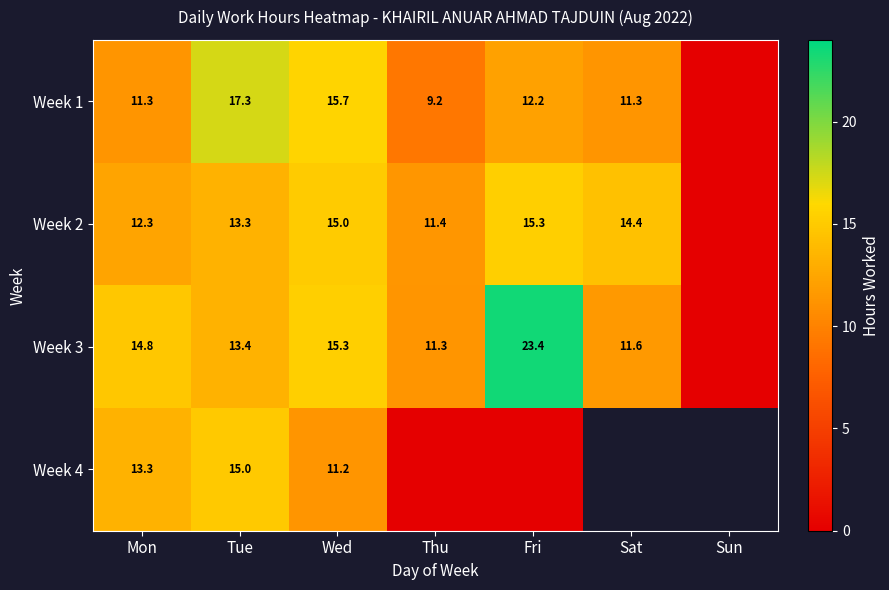

How many distinct data groups are displayed?

4